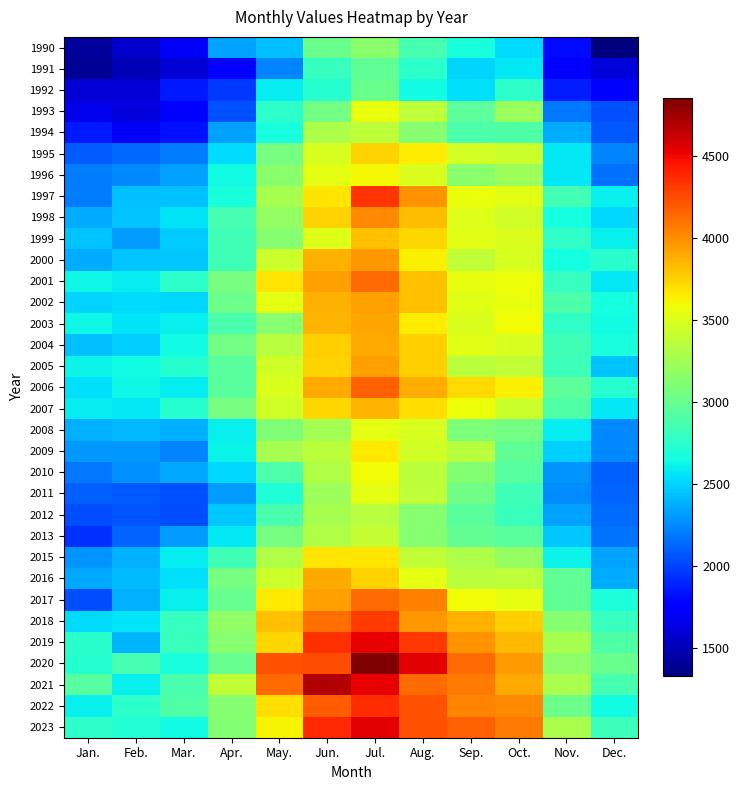

Reading left to right, what are all the values shown in this chart?

1990: Jan.=1416	Feb.=1578	Mar.=1703	Apr.=2338	May.=2437	Jun.=3014	Jul.=3145	Aug.=2857	Sep.=2673	Oct.=2527	Nov.=1803	Dec.=1331
1991: Jan.=1411	Feb.=1503	Mar.=1595	Apr.=1726	May.=2228	Jun.=2796	Jul.=2978	Aug.=2748	Sep.=2504	Oct.=2578	Nov.=1724	Dec.=1608
1992: Jan.=1600	Feb.=1601	Mar.=1854	Apr.=1973	May.=2584	Jun.=2729	Jul.=3015	Aug.=2649	Sep.=2554	Oct.=2758	Nov.=1874	Dec.=1734
1993: Jan.=1663	Feb.=1633	Mar.=1764	Apr.=2046	May.=2748	Jun.=3054	Jul.=3563	Aug.=3376	Sep.=2965	Oct.=3220	Nov.=2189	Dec.=2048
1994: Jan.=1863	Feb.=1714	Mar.=1827	Apr.=2329	May.=2669	Jun.=3307	Jul.=3368	Aug.=3139	Sep.=2885	Oct.=2911	Nov.=2362	Dec.=2083
1995: Jan.=2090	Feb.=2129	Mar.=2198	Apr.=2531	May.=3067	Jun.=3479	Jul.=3748	Aug.=3643	Sep.=3470	Oct.=3427	Nov.=2580	Dec.=2236
1996: Jan.=2203	Feb.=2246	Mar.=2328	Apr.=2641	May.=3156	Jun.=3541	Jul.=3610	Aug.=3496	Sep.=3145	Oct.=3232	Nov.=2572	Dec.=2168
1997: Jan.=2202	Feb.=2440	Mar.=2434	Apr.=2671	May.=3269	Jun.=3675	Jul.=4338	Aug.=3970	Sep.=3567	Oct.=3529	Nov.=2843	Dec.=2597
1998: Jan.=2365	Feb.=2455	Mar.=2556	Apr.=2858	May.=3198	Jun.=3742	Jul.=4016	Aug.=3831	Sep.=3509	Oct.=3451	Nov.=2662	Dec.=2517
1999: Jan.=2449	Feb.=2320	Mar.=2477	Apr.=2841	May.=3135	Jun.=3509	Jul.=3806	Aug.=3735	Sep.=3526	Oct.=3495	Nov.=2763	Dec.=2609
2000: Jan.=2368	Feb.=2452	Mar.=2466	Apr.=2835	May.=3430	Jun.=3860	Jul.=3963	Aug.=3637	Sep.=3379	Oct.=3483	Nov.=2663	Dec.=2741
2001: Jan.=2624	Feb.=2593	Mar.=2747	Apr.=3074	May.=3668	Jun.=3935	Jul.=4126	Aug.=3809	Sep.=3547	Oct.=3582	Nov.=2795	Dec.=2581
2002: Jan.=2506	Feb.=2531	Mar.=2515	Apr.=3024	May.=3539	Jun.=3860	Jul.=3930	Aug.=3809	Sep.=3523	Oct.=3570	Nov.=2891	Dec.=2656
2003: Jan.=2629	Feb.=2557	Mar.=2598	Apr.=2880	May.=3142	Jun.=3853	Jul.=3908	Aug.=3646	Sep.=3491	Oct.=3595	Nov.=2768	Dec.=2650
2004: Jan.=2437	Feb.=2486	Mar.=2637	Apr.=3062	May.=3346	Jun.=3755	Jul.=3889	Aug.=3758	Sep.=3523	Oct.=3479	Nov.=2837	Dec.=2673
2005: Jan.=2616	Feb.=2638	Mar.=2722	Apr.=2945	May.=3454	Jun.=3746	Jul.=3941	Aug.=3754	Sep.=3354	Oct.=3391	Nov.=2825	Dec.=2454
2006: Jan.=2546	Feb.=2632	Mar.=2586	Apr.=2948	May.=3497	Jun.=3892	Jul.=4166	Aug.=3878	Sep.=3718	Oct.=3628	Nov.=2966	Dec.=2731
2007: Jan.=2586	Feb.=2579	Mar.=2720	Apr.=3068	May.=3450	Jun.=3733	Jul.=3848	Aug.=3705	Sep.=3584	Oct.=3421	Nov.=2903	Dec.=2572
2008: Jan.=2382	Feb.=2414	Mar.=2383	Apr.=2607	May.=3113	Jun.=3256	Jul.=3530	Aug.=3478	Sep.=3100	Oct.=3050	Nov.=2588	Dec.=2239
2009: Jan.=2294	Feb.=2293	Mar.=2232	Apr.=2611	May.=3269	Jun.=3357	Jul.=3664	Aug.=3454	Sep.=3341	Oct.=2978	Nov.=2493	Dec.=2251
2010: Jan.=2188	Feb.=2279	Mar.=2357	Apr.=2526	May.=2888	Jun.=3323	Jul.=3597	Aug.=3362	Sep.=3131	Oct.=2931	Nov.=2285	Dec.=2103
2011: Jan.=2108	Feb.=2082	Mar.=2059	Apr.=2318	May.=2701	Jun.=3235	Jul.=3536	Aug.=3372	Sep.=3037	Oct.=2835	Nov.=2259	Dec.=2115
2012: Jan.=2038	Feb.=2060	Mar.=2036	Apr.=2466	May.=2879	Jun.=3274	Jul.=3351	Aug.=3138	Sep.=2948	Oct.=2809	Nov.=2339	Dec.=2152
2013: Jan.=1937	Feb.=2126	Mar.=2312	Apr.=2581	May.=3066	Jun.=3322	Jul.=3402	Aug.=3134	Sep.=2985	Oct.=2950	Nov.=2464	Dec.=2177
2015: Jan.=2289	Feb.=2387	Mar.=2590	Apr.=2831	May.=3323	Jun.=3671	Jul.=3678	Aug.=3389	Sep.=3297	Oct.=3208	Nov.=2616	Dec.=2338
2016: Jan.=2349	Feb.=2424	Mar.=2553	Apr.=3064	May.=3446	Jun.=3890	Jul.=3737	Aug.=3530	Sep.=3361	Oct.=3374	Nov.=2972	Dec.=2370
2017: Jan.=2045	Feb.=2389	Mar.=2596	Apr.=3002	May.=3661	Jun.=3933	Jul.=4130	Aug.=4049	Sep.=3595	Oct.=3556	Nov.=2969	Dec.=2689
2018: Jan.=2531	Feb.=2559	Mar.=2790	Apr.=3173	May.=3811	Jun.=4107	Jul.=4305	Aug.=3959	Sep.=3860	Oct.=3756	Nov.=3139	Dec.=2801
2019: Jan.=2737	Feb.=2391	Mar.=2808	Apr.=3138	May.=3735	Jun.=4351	Jul.=4521	Aug.=4325	Sep.=3970	Oct.=3835	Nov.=3280	Dec.=2904
2020: Jan.=2726	Feb.=2866	Mar.=2664	Apr.=3007	May.=4226	Jun.=4238	Jul.=4849	Aug.=4539	Sep.=4127	Oct.=3945	Nov.=3172	Dec.=3019
2021: Jan.=2928	Feb.=2600	Mar.=2879	Apr.=3382	May.=4133	Jun.=4693	Jul.=4522	Aug.=4129	Sep.=4079	Oct.=3896	Nov.=3296	Dec.=2857
2022: Jan.=2600	Feb.=2753	Mar.=2909	Apr.=3135	May.=3699	Jun.=4182	Jul.=4363	Aug.=4218	Sep.=4027	Oct.=4016	Nov.=3028	Dec.=2647
2023: Jan.=2758	Feb.=2712	Mar.=2648	Apr.=3121	May.=3621	Jun.=4379	Jul.=4542	Aug.=4221	Sep.=4169	Oct.=4074	Nov.=3296	Dec.=2824